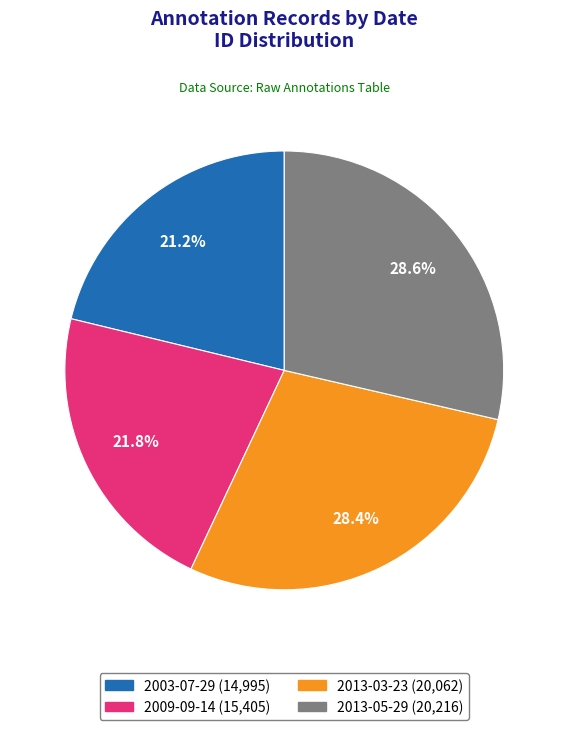

Count the number of slices in the pie.

4